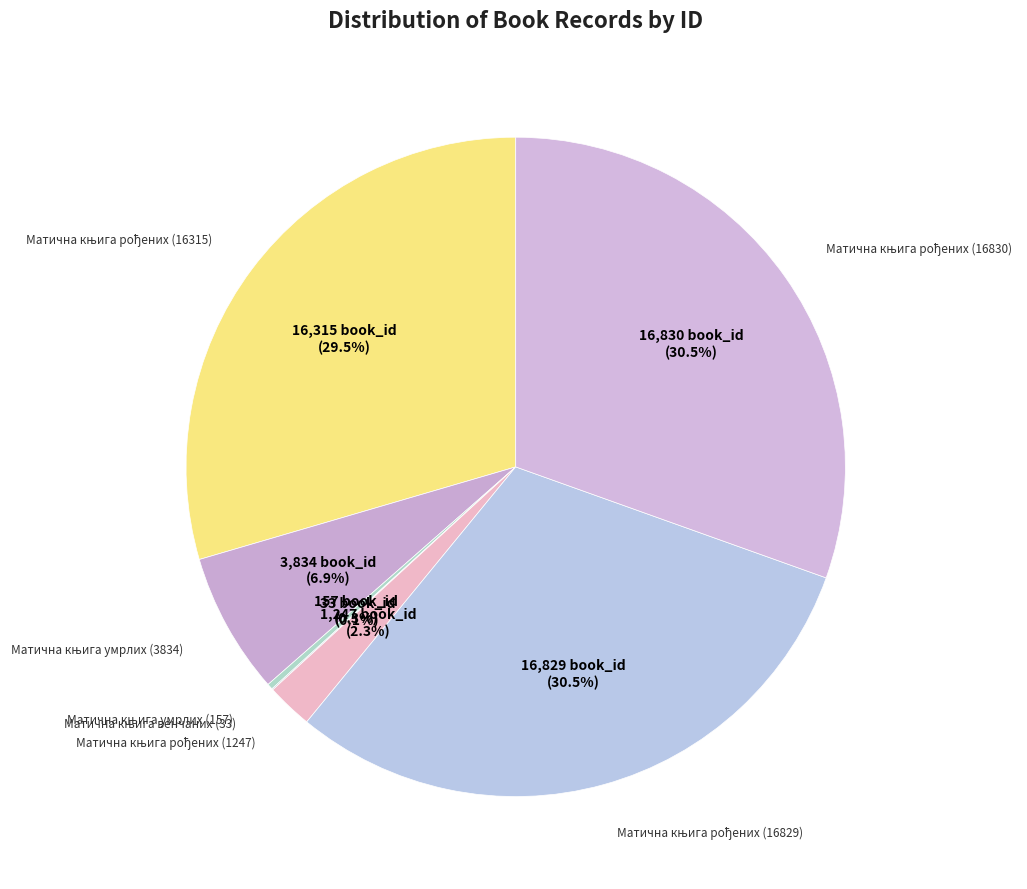

Does any single category account for the majority?

No